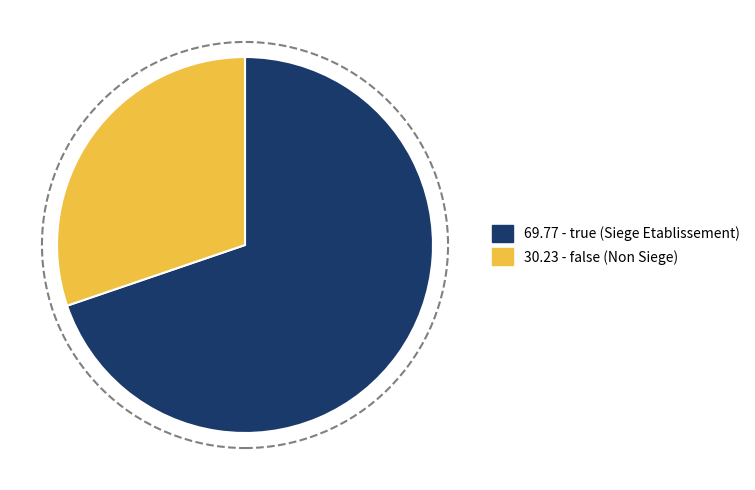

How many slices are in this pie chart?

2